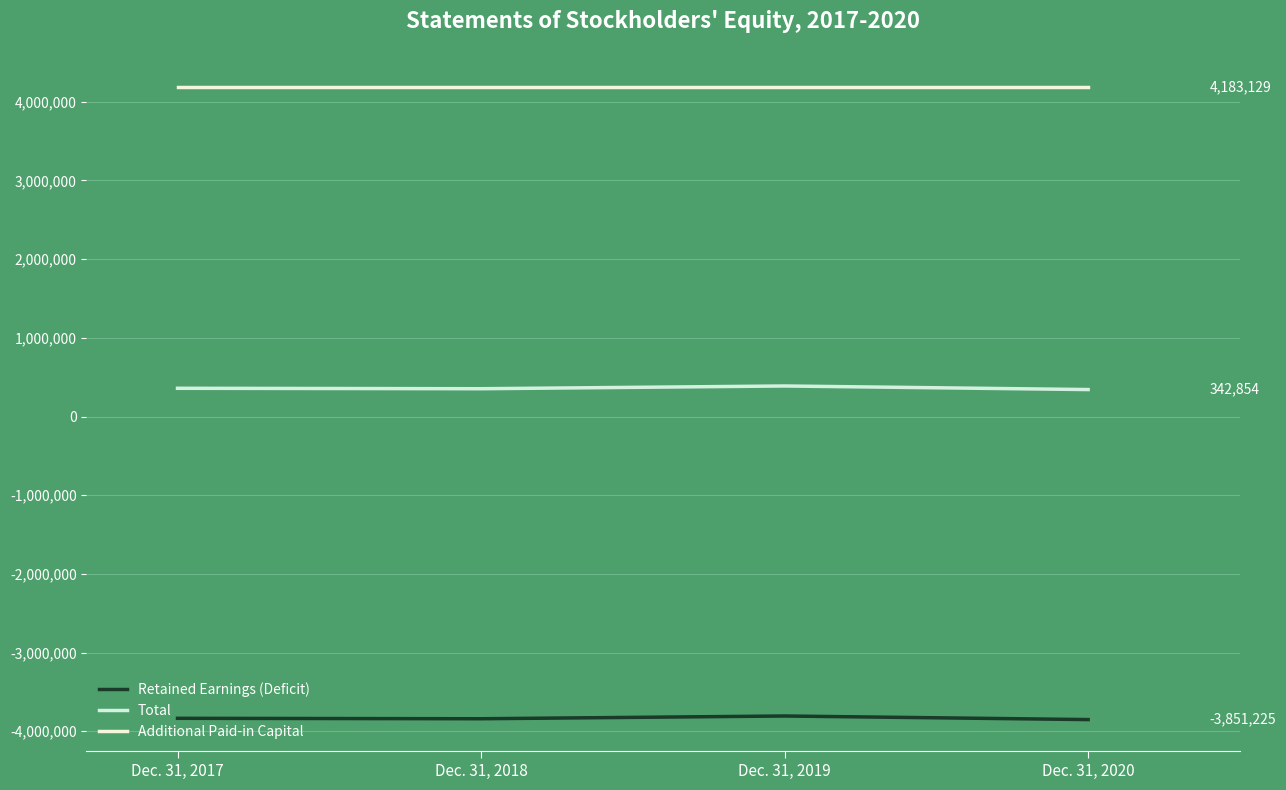

Is this an area chart (filled region under the line)?

No